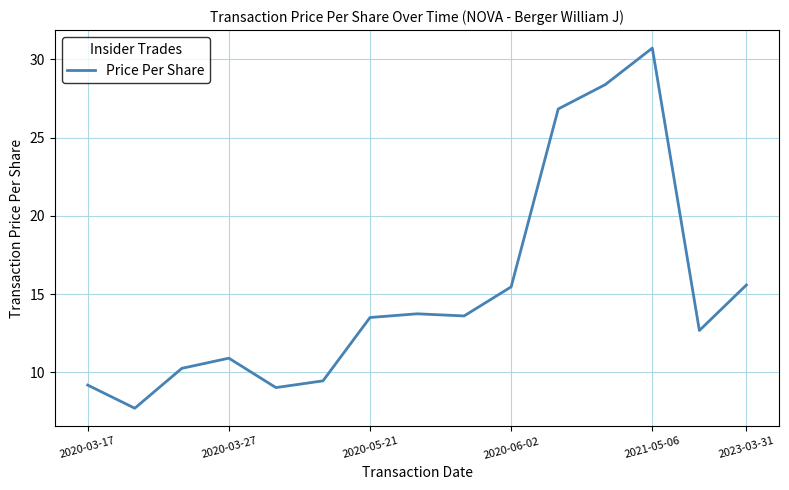

Is this an area chart (filled region under the line)?

No